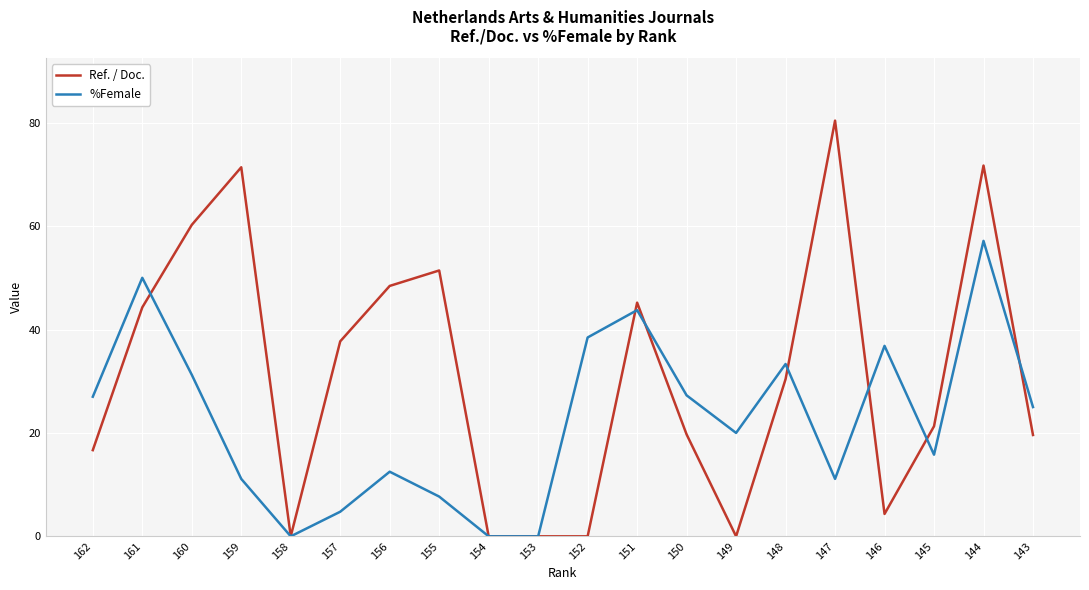

The %Female series shows 7.7 at 155. True or false?

True